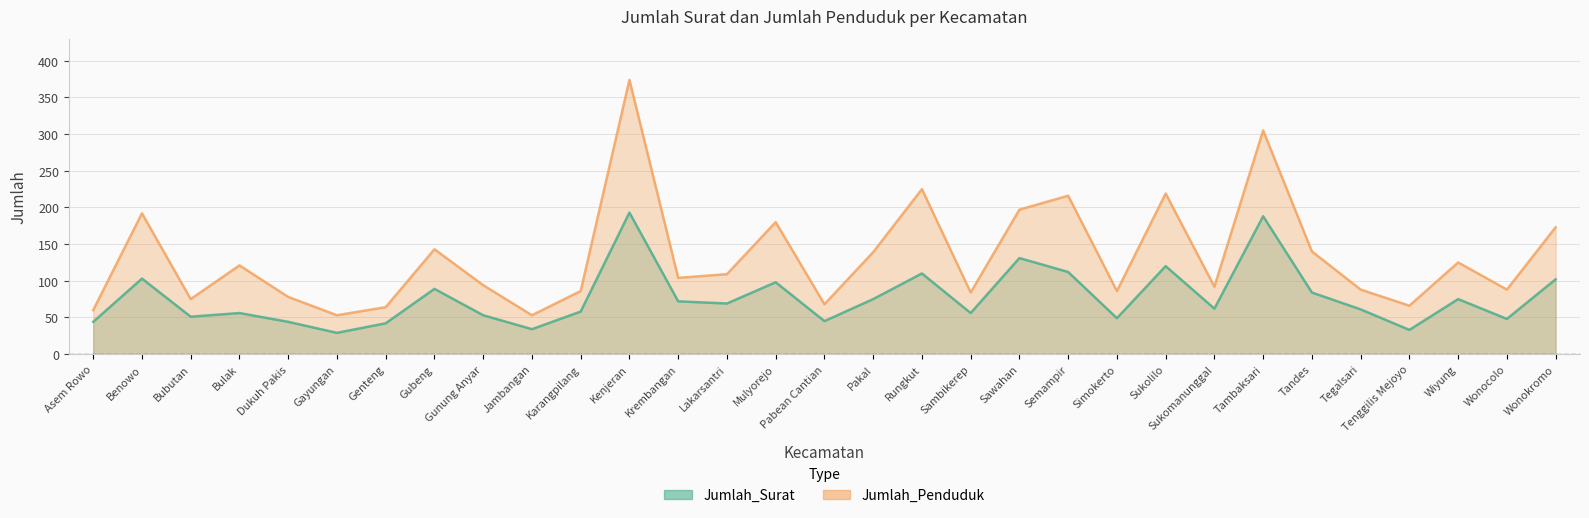

What value does the Jumlah_Penduduk series have at Sawahan, to the nearest 10?

200